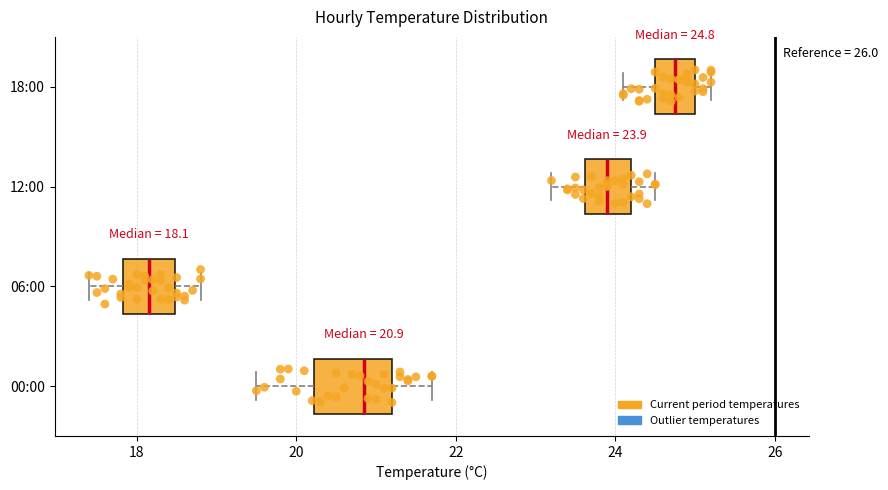

Comparing the boxes themselves (not the whiskers), which one is the widest?

00:00